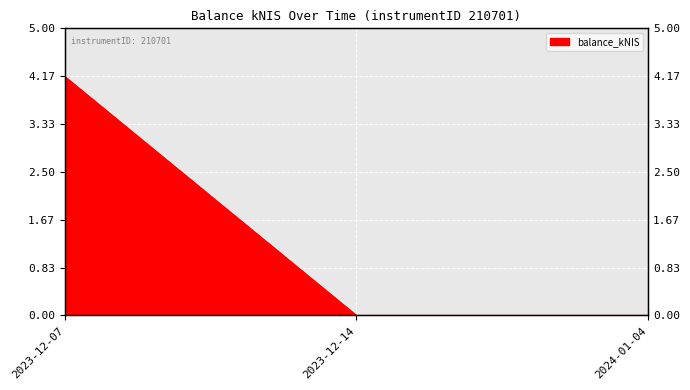

How many categories are shown in the chart?

3